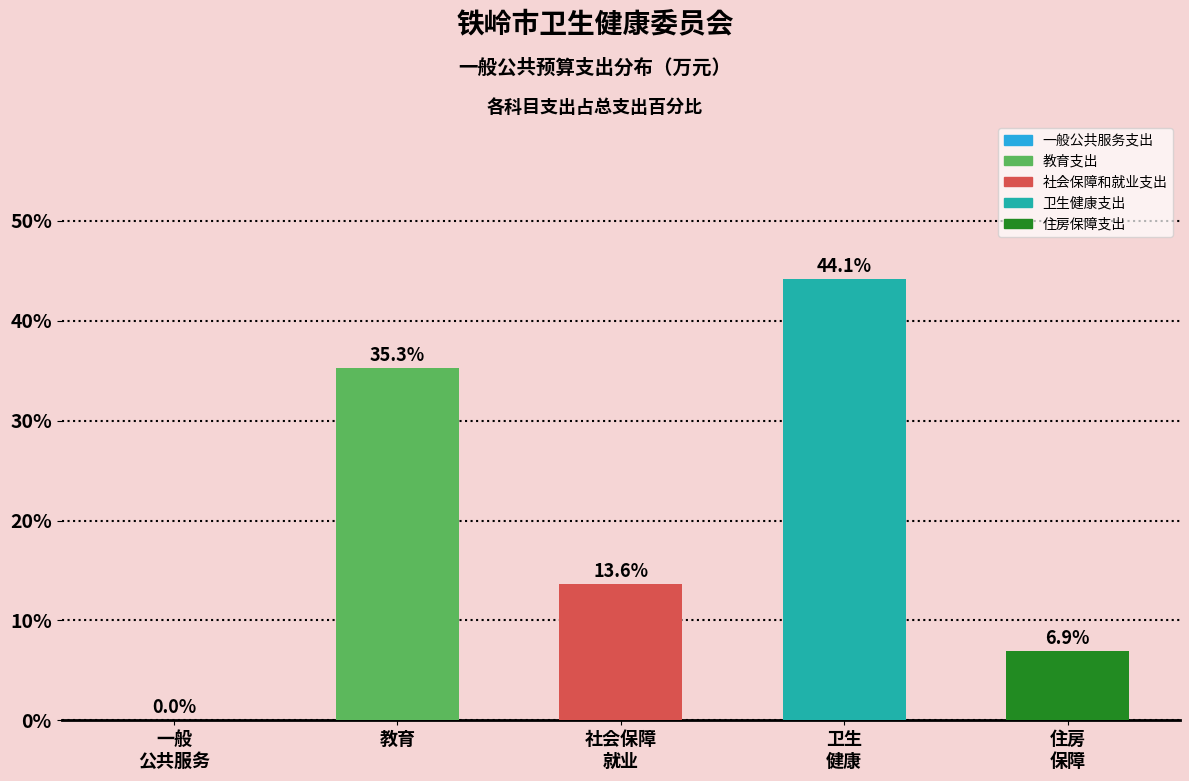

True or false: the data shows 35.3 at 教育.

True